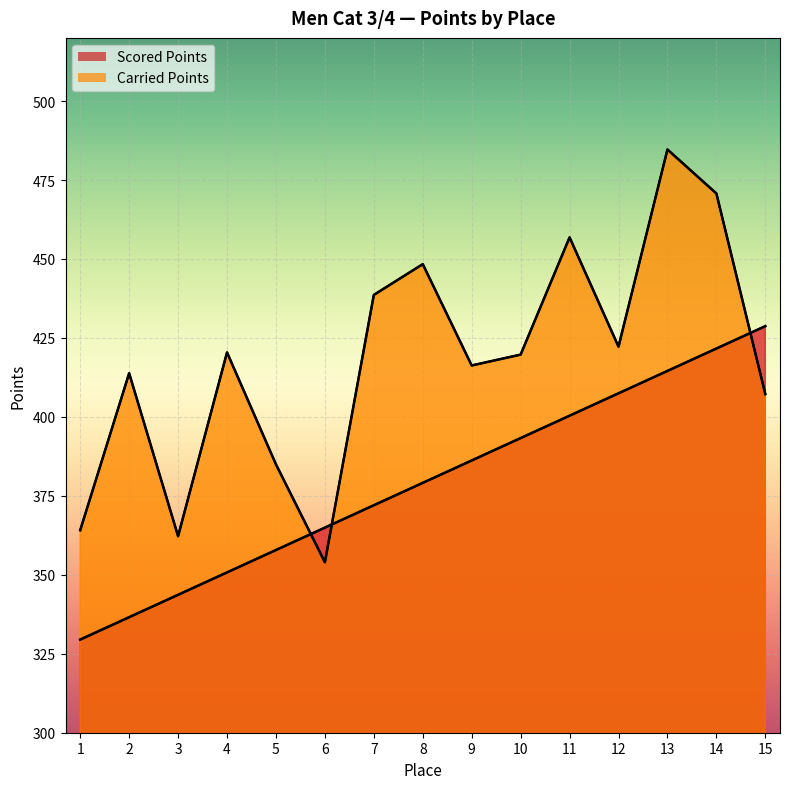

Reading right to left, extract all data points from this chart.

Scored Points: 15=428.7	14=421.6	13=414.6	12=407.5	11=400.4	10=393.3	9=386.2	8=379.1	7=372.0	6=364.9	5=357.8	4=350.8	3=343.7	2=336.6	1=329.5
Carried Points: 15=407.2	14=470.7	13=484.7	12=422.2	11=456.8	10=419.7	9=416.3	8=448.4	7=438.6	6=354.0	5=385.0	4=420.4	3=362.2	2=413.8	1=364.1